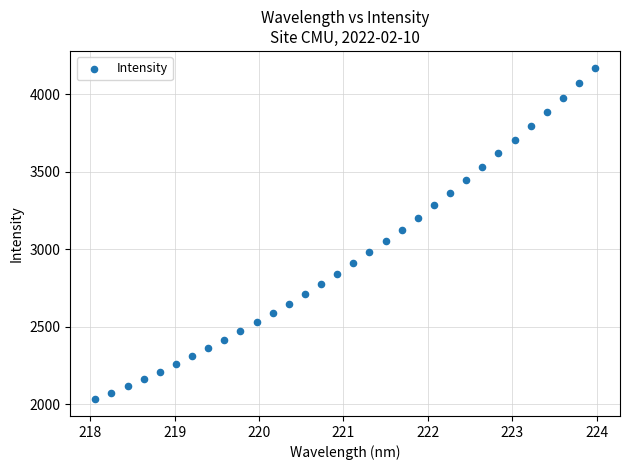

What is the range of Y values (max minus min)?

2140.1